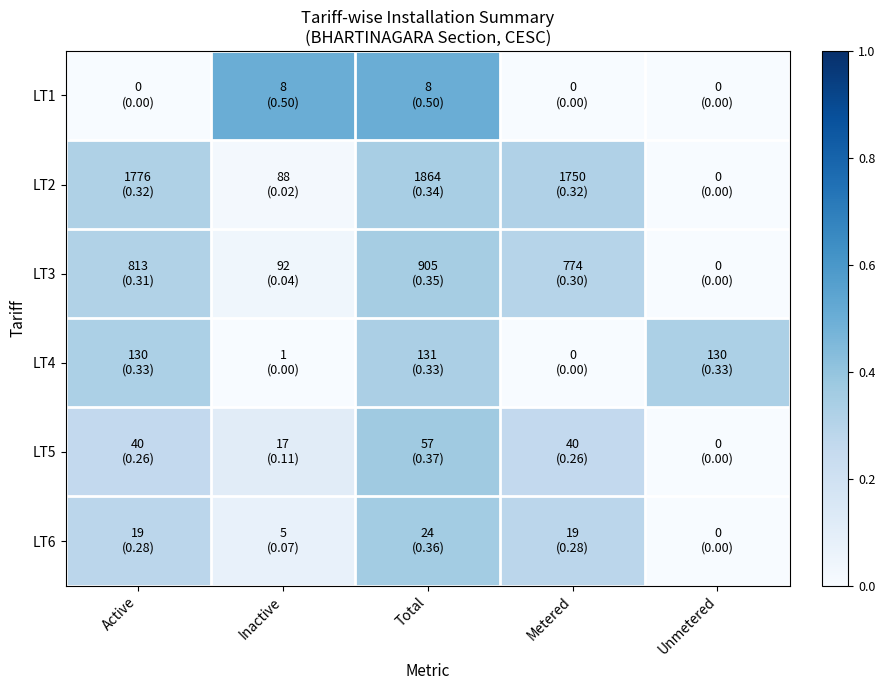

List the series in order of their peak value, highest first.

LT1, LT5, LT6, LT3, LT2, LT4